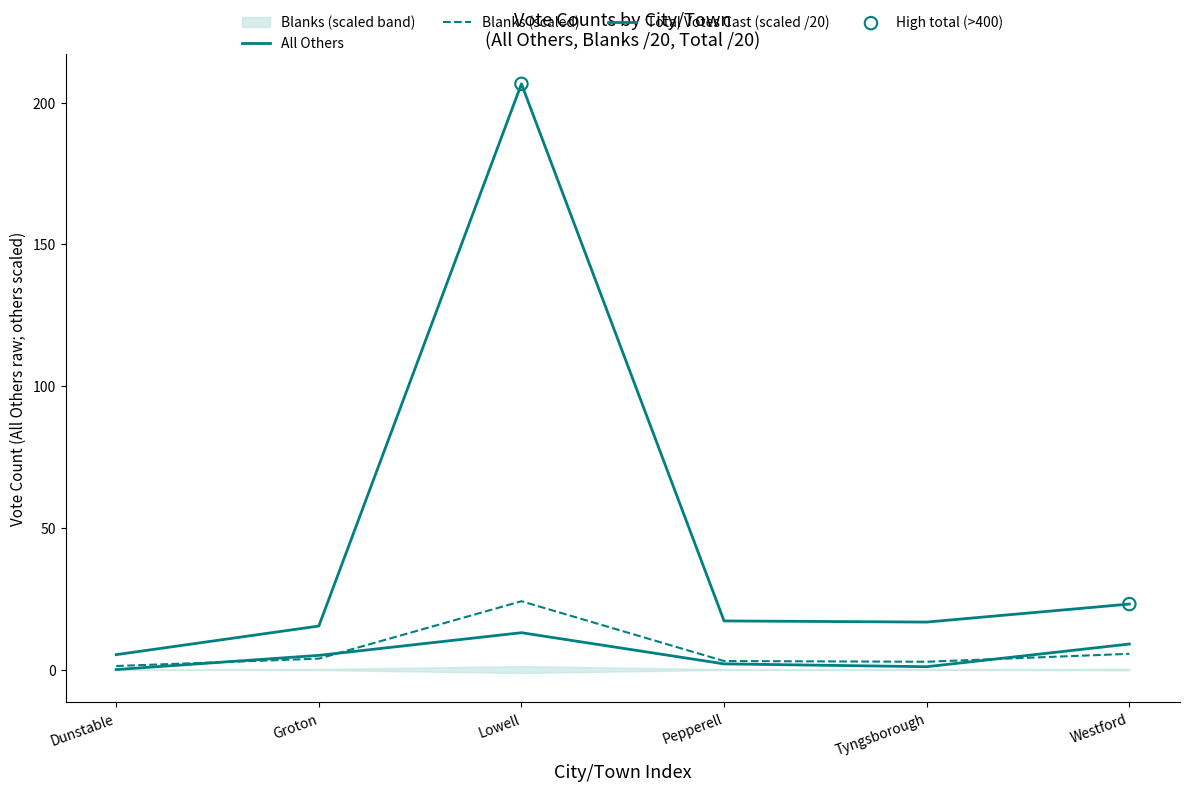

Which series reaches the minimum Y coordinate?

All Others